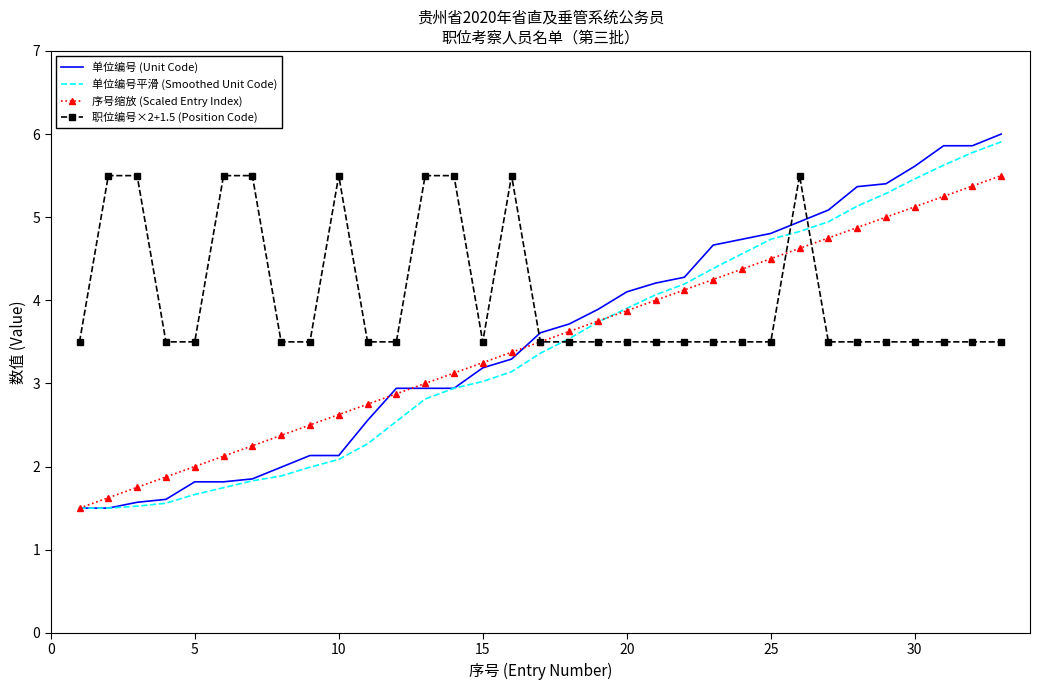

Which series has the largest total across all categories?

职位编号×2+1.5 (Position Code)